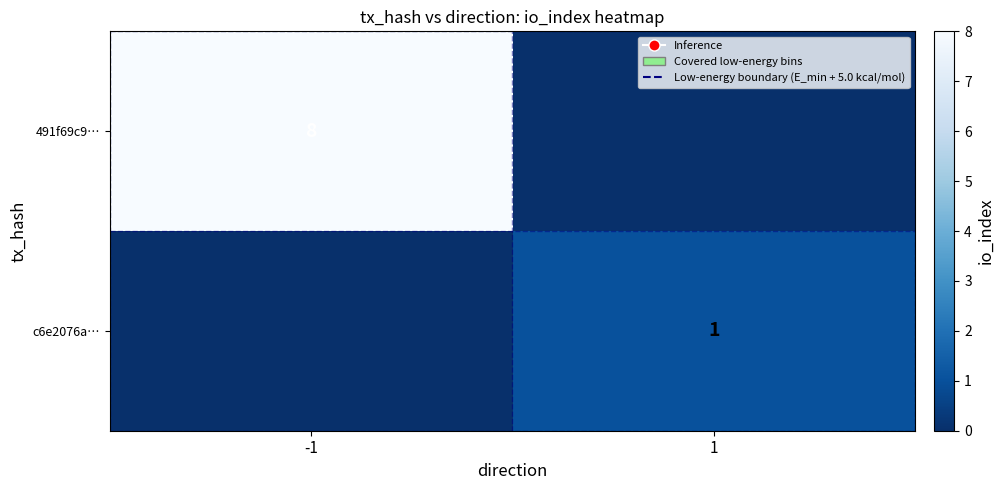

Is it true that c6e2076a… equals 0 at 1?

False